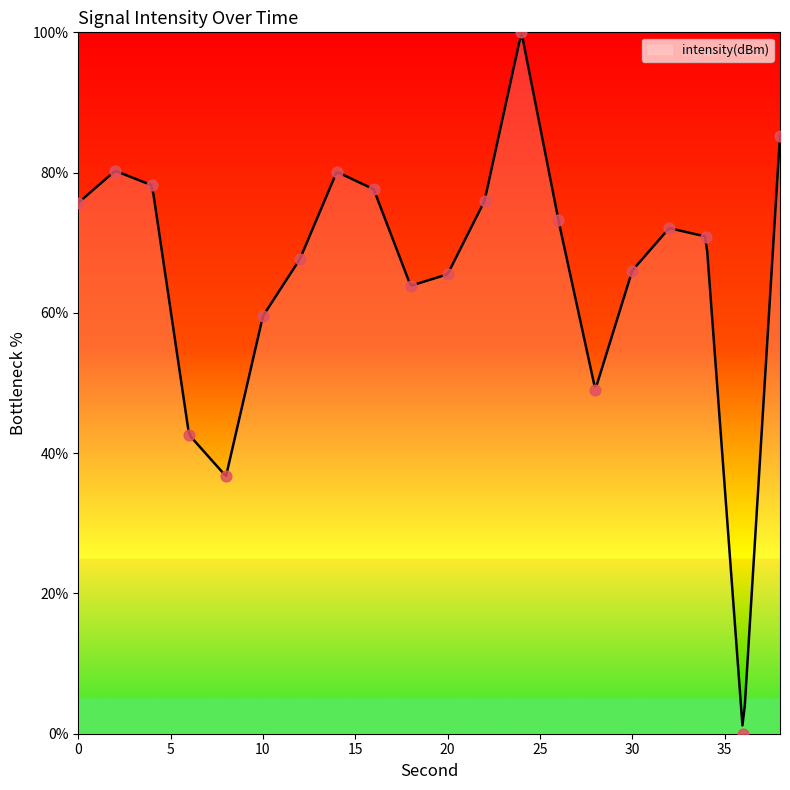

Approximately how many times larger is the value at 32 compared to 16?

0.9